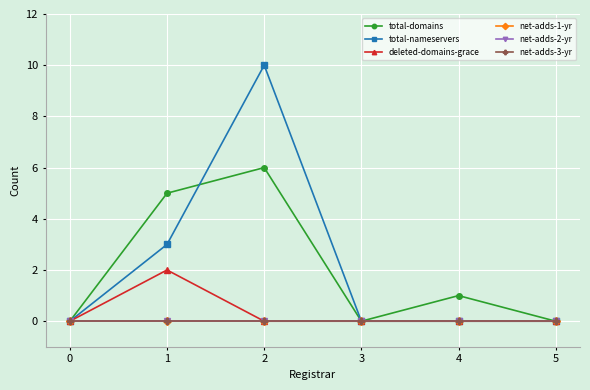

Is this an area chart (filled region under the line)?

No